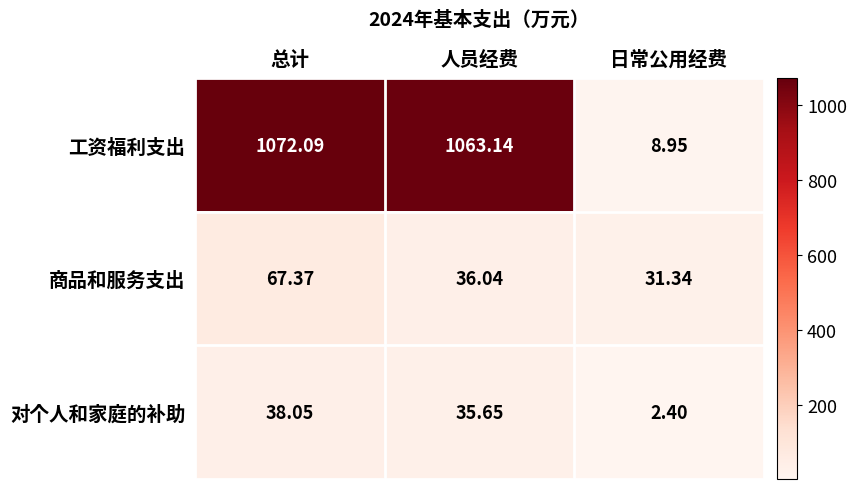

Which category has the lowest value across all series?

日常公用经费